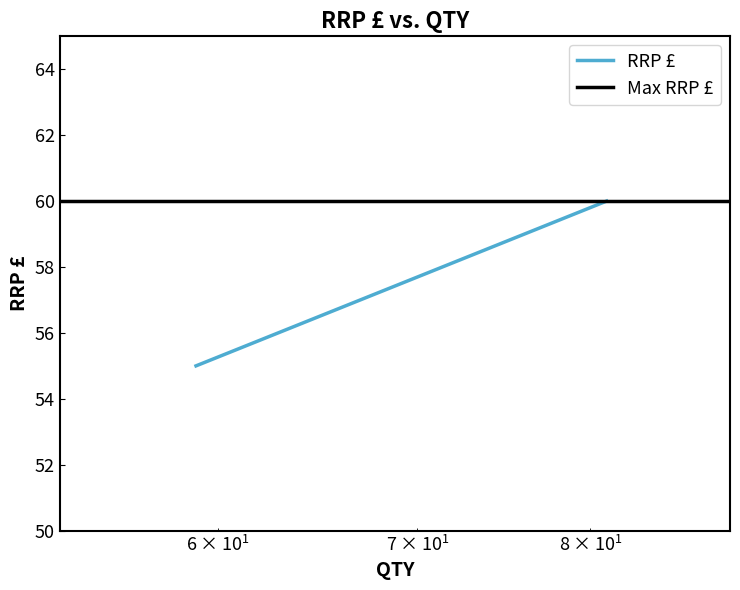

Count the number of data series in this chart.

2